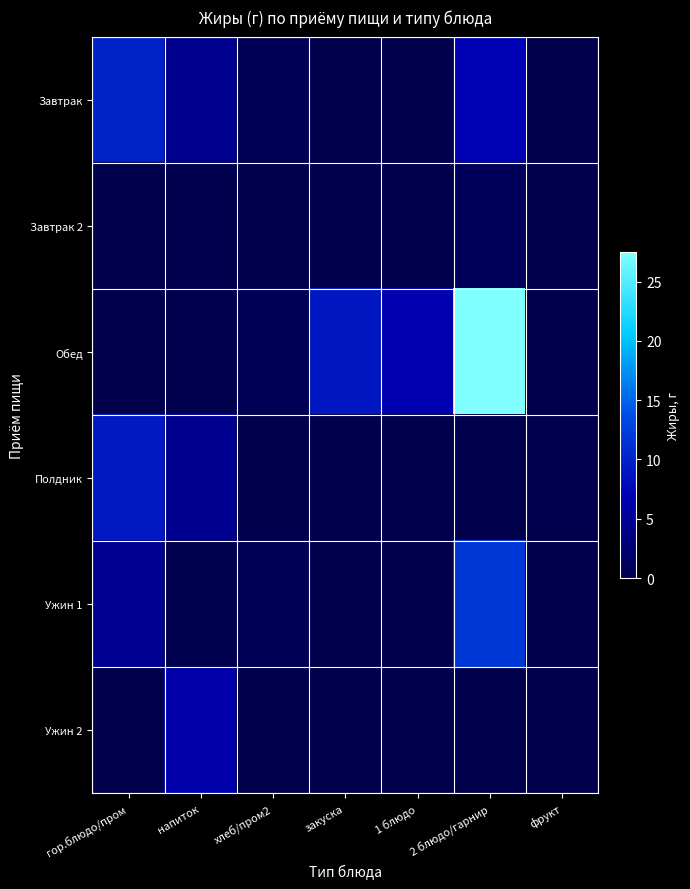

Which has a higher value, хлеб/пром2 or 2 блюдо/гарнир?

2 блюдо/гарнир